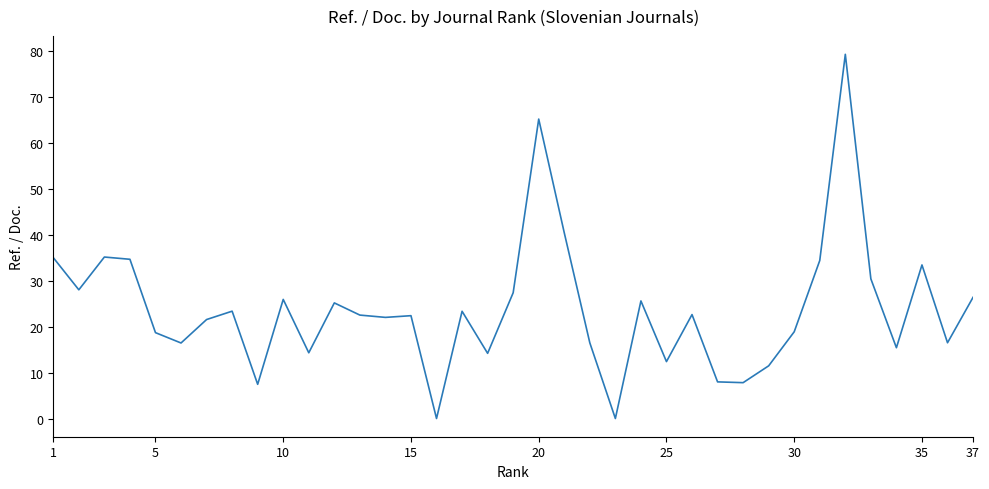

What is the difference between the maximum and minimum values?

79.2